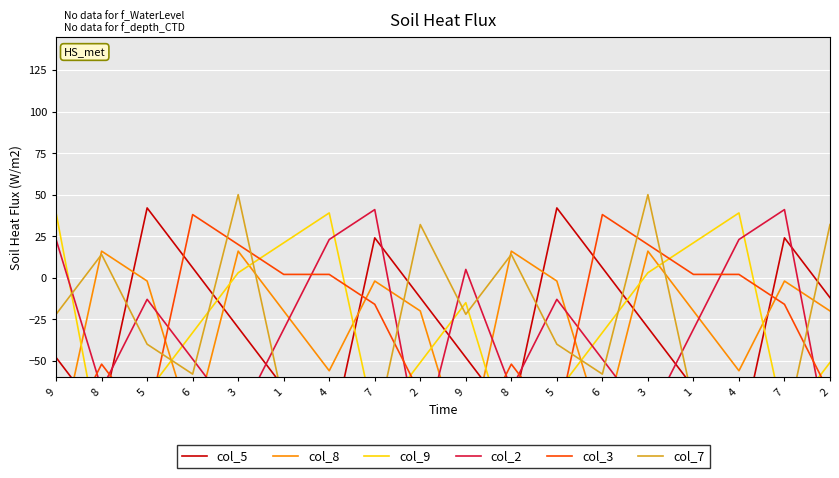

Which series has the widest spread of values?

col_5